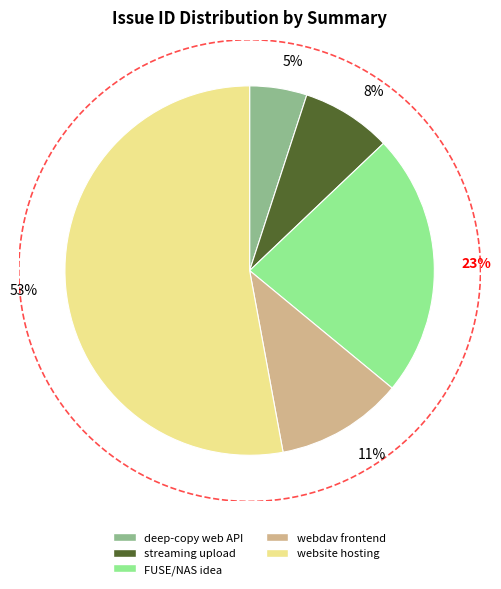

True or false: webdav frontend accounts for 11% of the total.

True